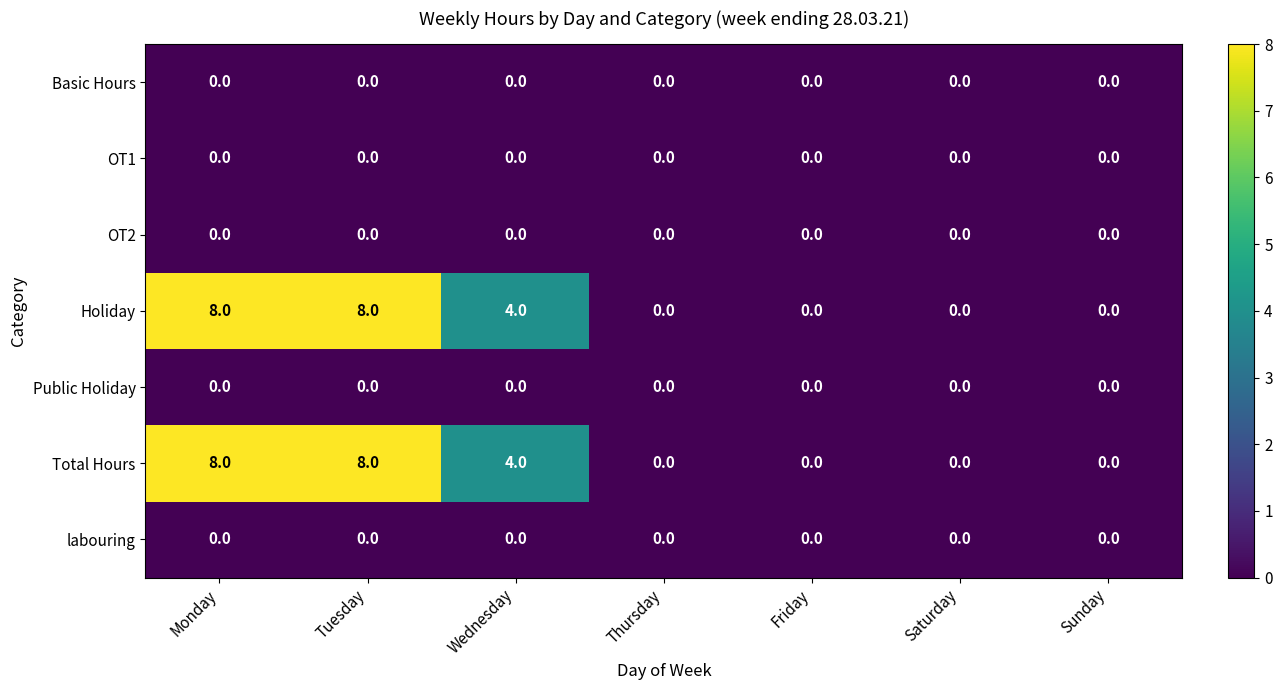

What is the average value of the Total Hours series?

3